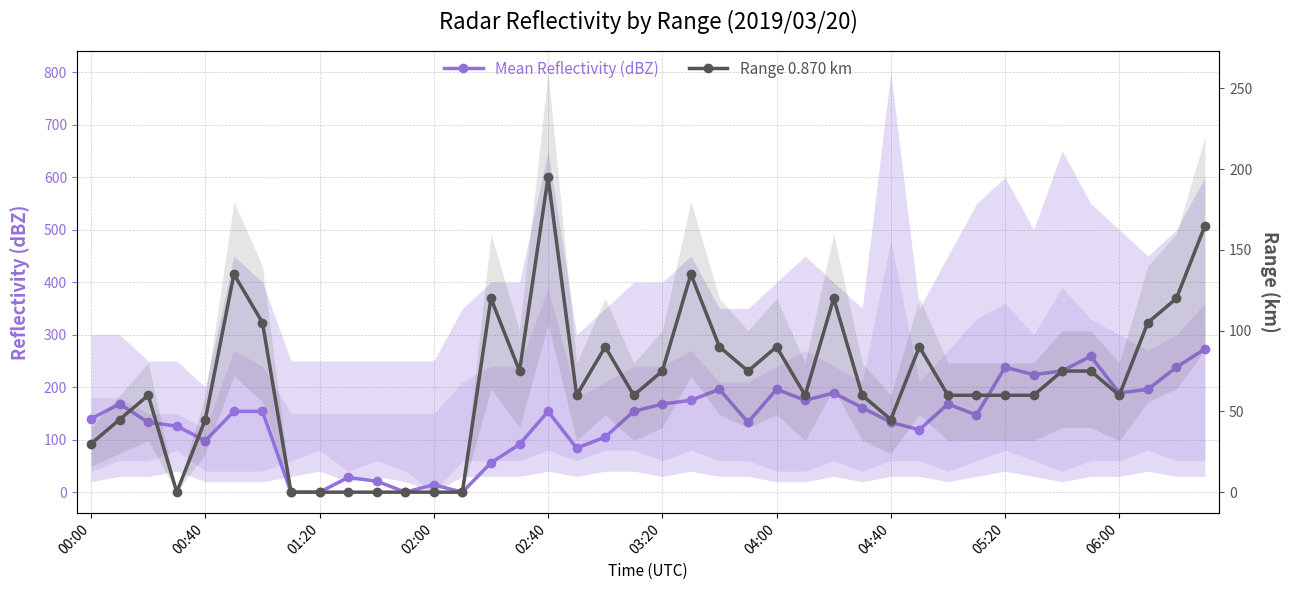

The value of Mean Reflectivity (dBZ) at 03:20 is 298.0. True or false?

False